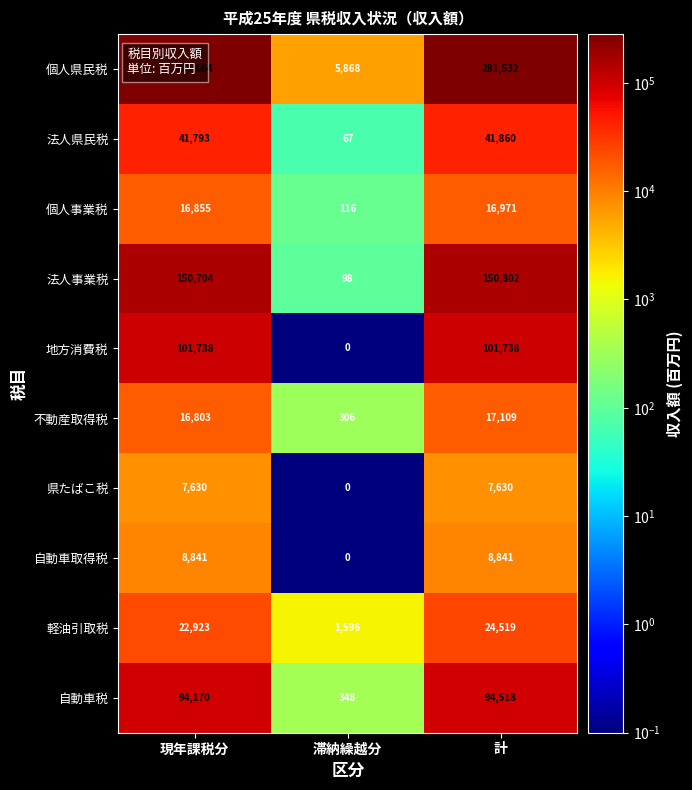

The 不動産取得税 series shows 6776 at 計. True or false?

False